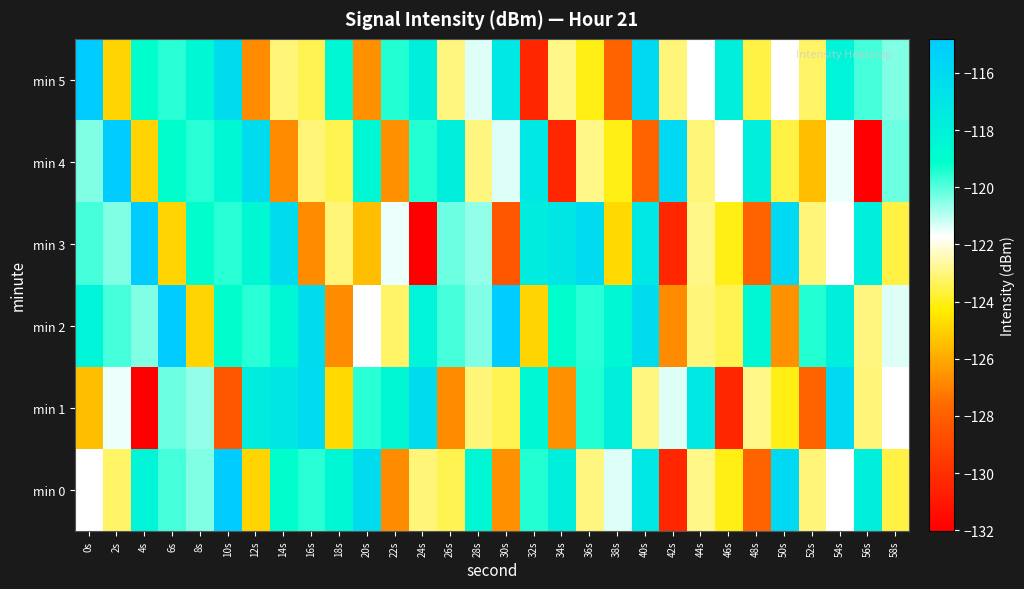

At 26s, list the series in order from smallest to largest.

min 1, min 0, min 5, min 3, min 2, min 4